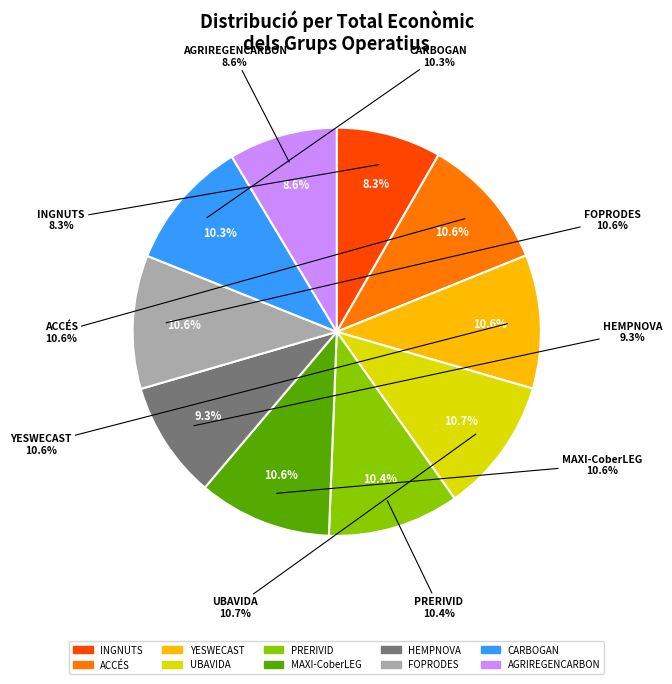

Approximately how many times larger is the value at ACCÉS compared to YESWECAST?

1.0